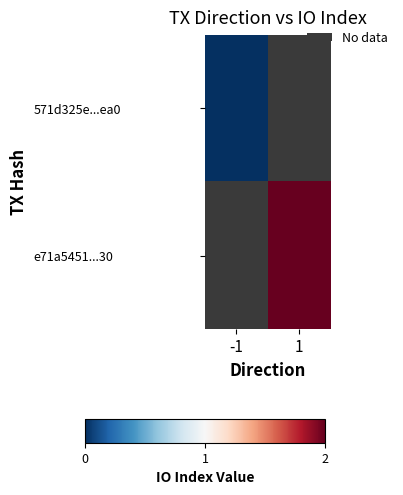

What is the maximum value shown in the chart?

2